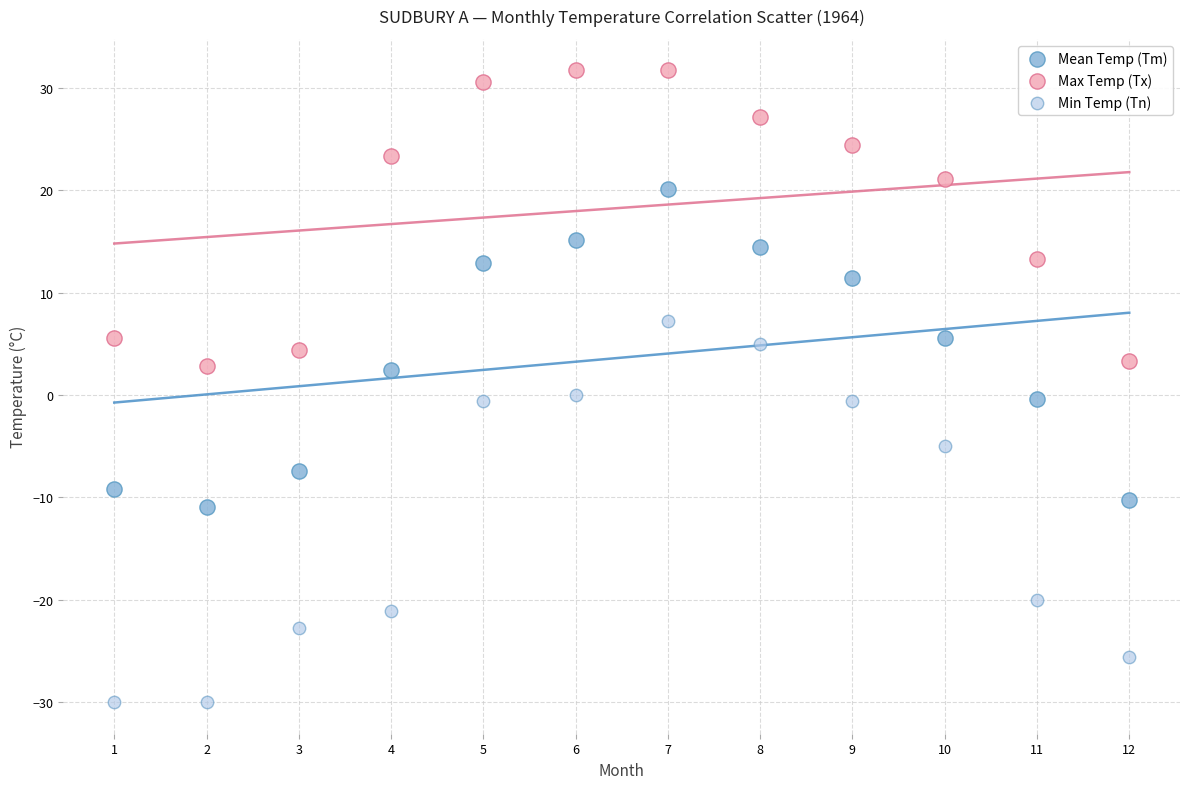

Which series reaches the maximum Y coordinate?

Max Temp (Tx)